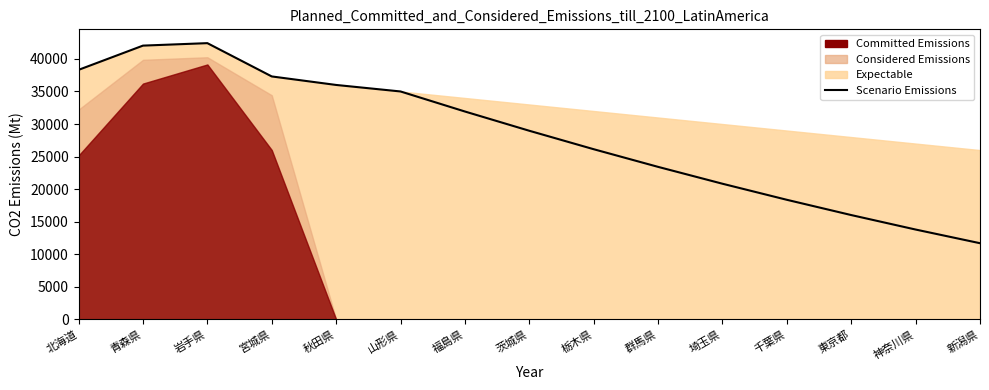

List the labels in order of value, smallest first.

新潟県, 神奈川県, 東京都, 千葉県, 埼玉県, 群馬県, 栃木県, 茨城県, 福島県, 山形県, 秋田県, 宮城県, 北海道, 青森県, 岩手県